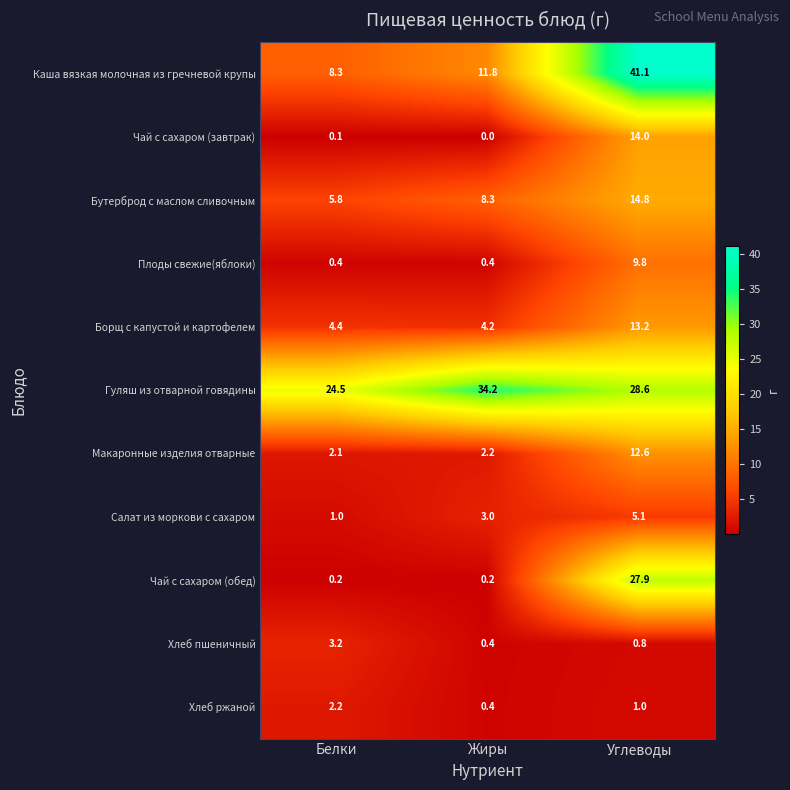

What is the total value across all series at Углеводы?

168.9